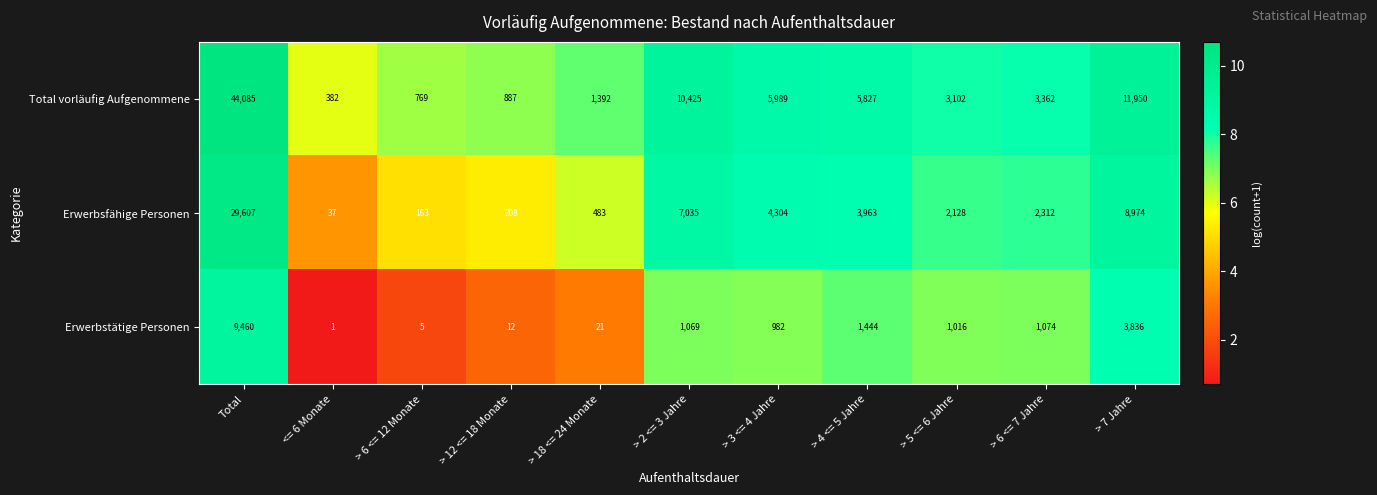

Rank the series by their maximum value, from highest to lowest.

Total vorläufig Aufgenommene, Erwerbsfähige Personen, Erwerbstätige Personen